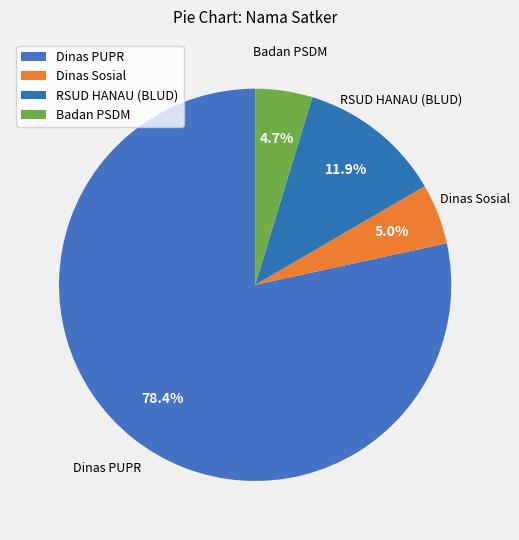

Which has a higher value, RSUD HANAU (BLUD) or Dinas Sosial?

RSUD HANAU (BLUD)